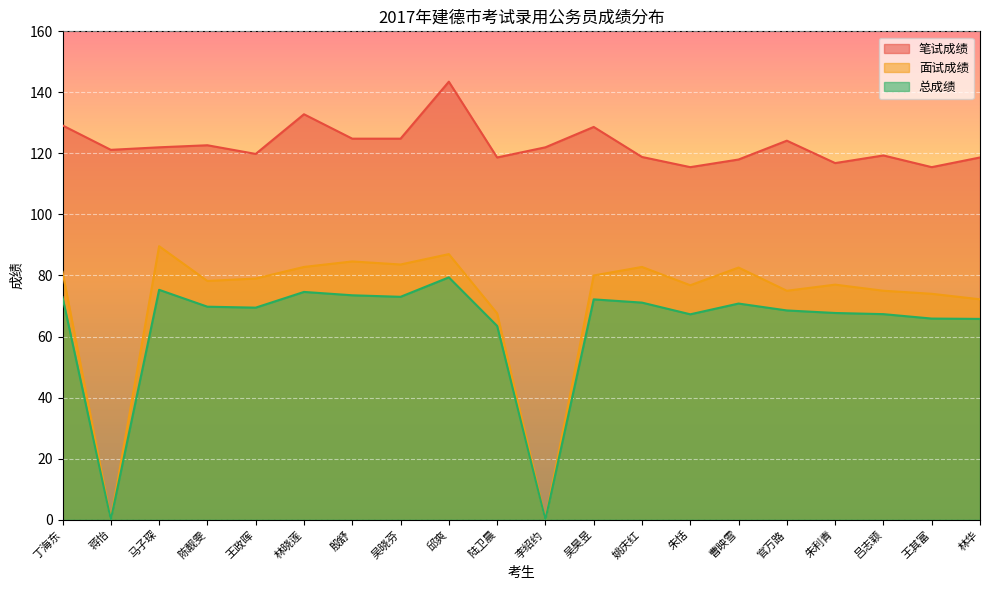

True or false: 笔试成绩 and 面试成绩 cross at least once.

False